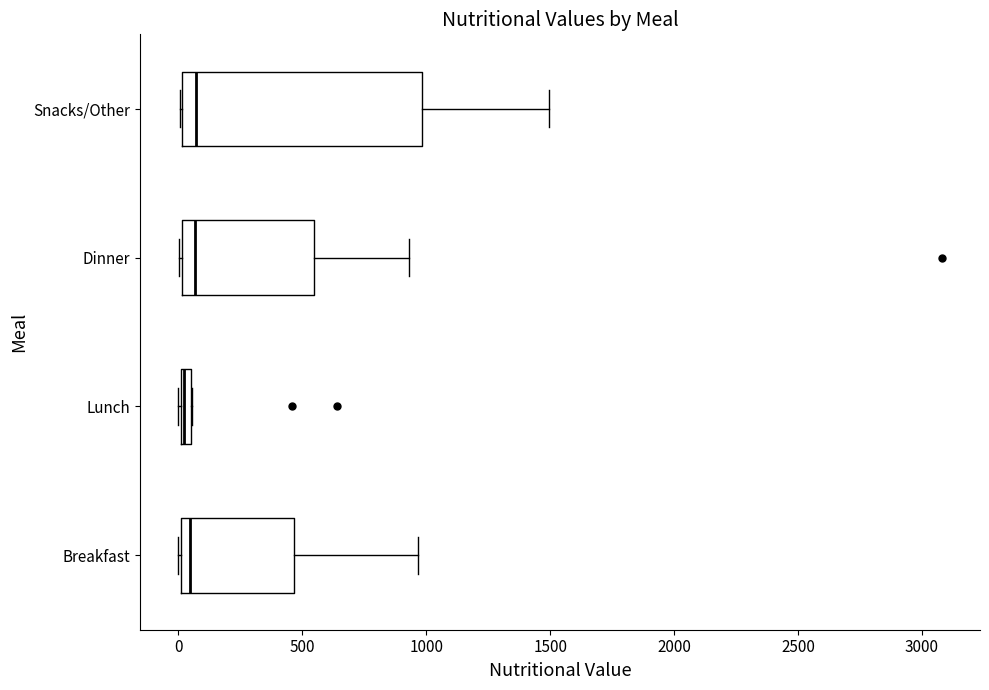

Which box is the widest, from its left edge to its right edge?

Snacks/Other